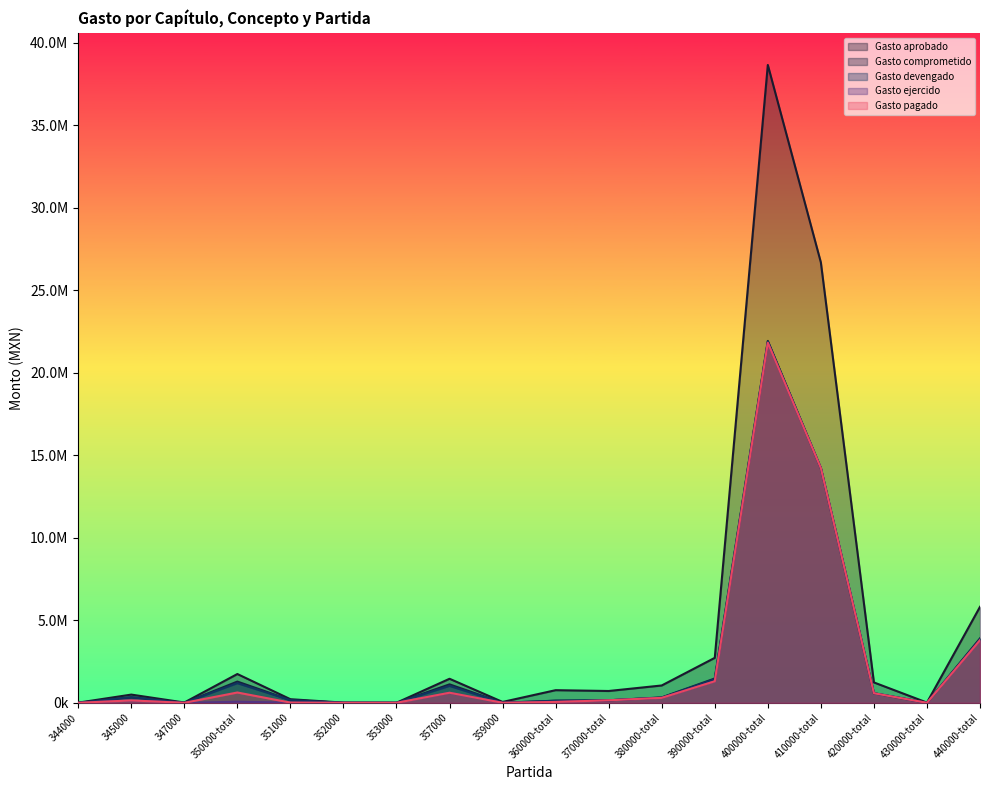

Does the chart have visible grid lines?

No